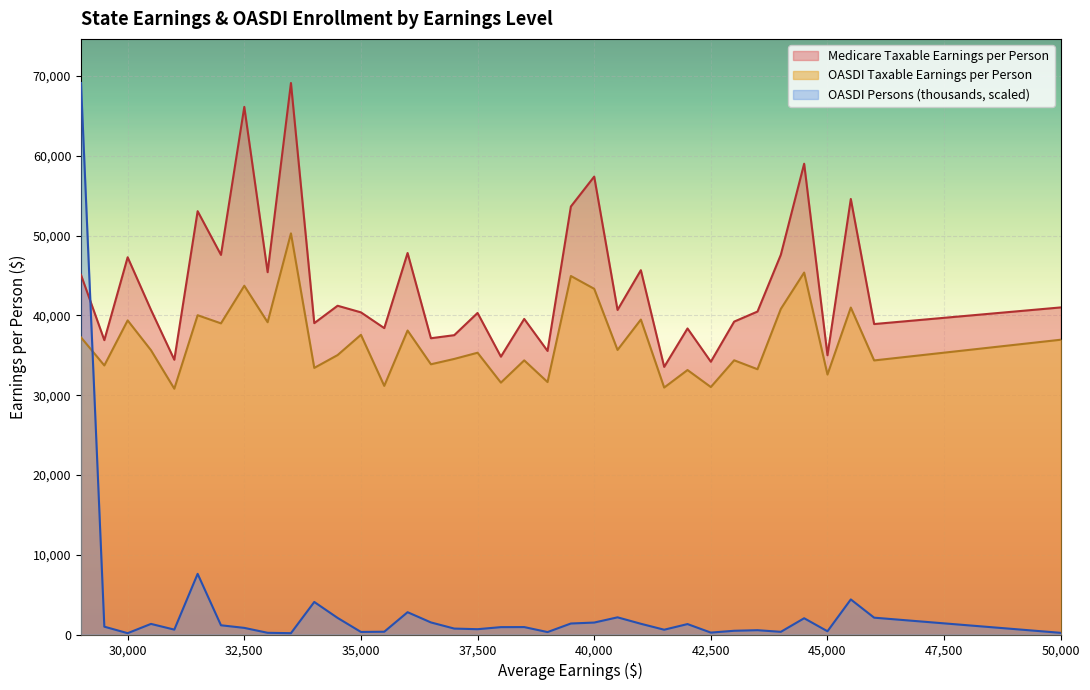

What is the sum of all OASDI Persons (thousands) values?

115934.4